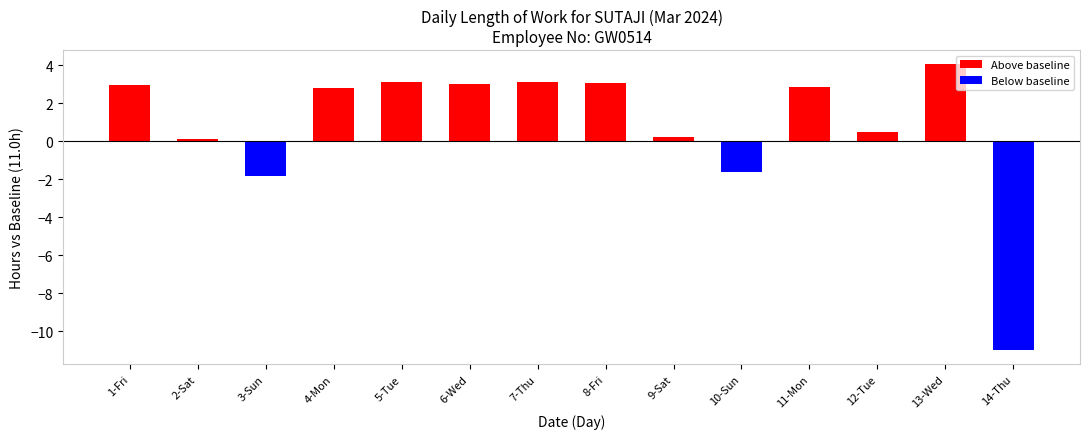

How many values are below 2?

6